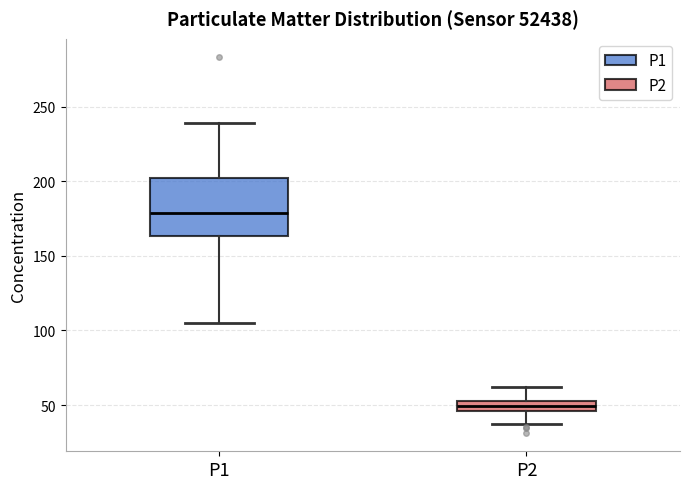

Where does the median line of the box for P2 sit on the y-axis? The values are not printed on the chart, so give them approximately, as read against the axis.

50